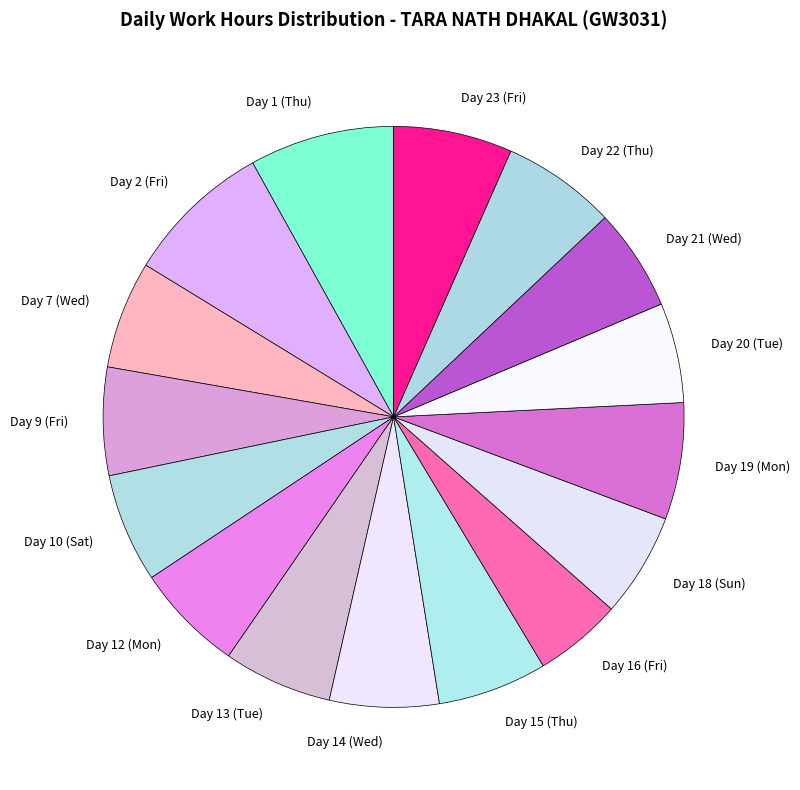

Is the sum of Day 23 (Fri) and Day 10 (Sat) greater than half?

No